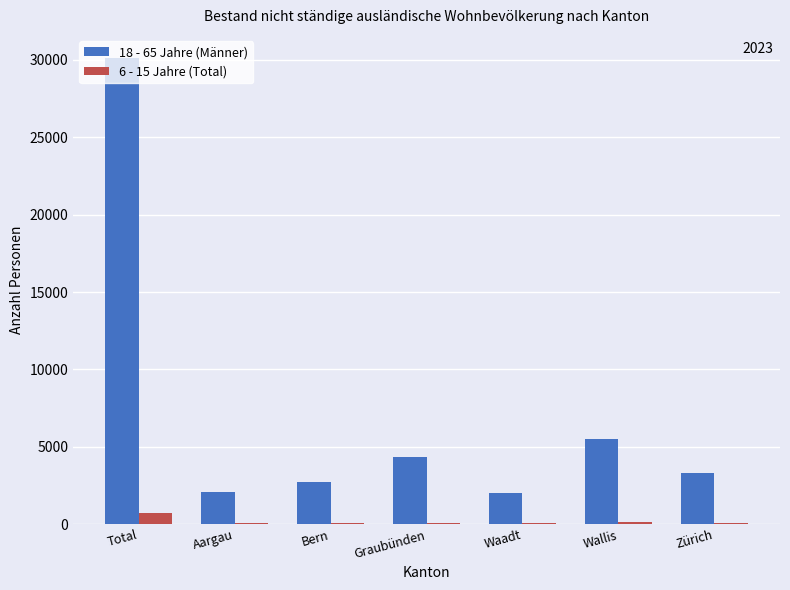

Which series has the largest total across all categories?

18 - 65 Jahre (Männer)